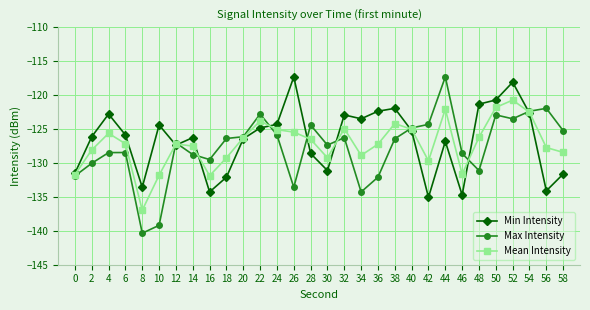

In Max Intensity, how many points are lower than both neighbors (excluding endpoints)?

7